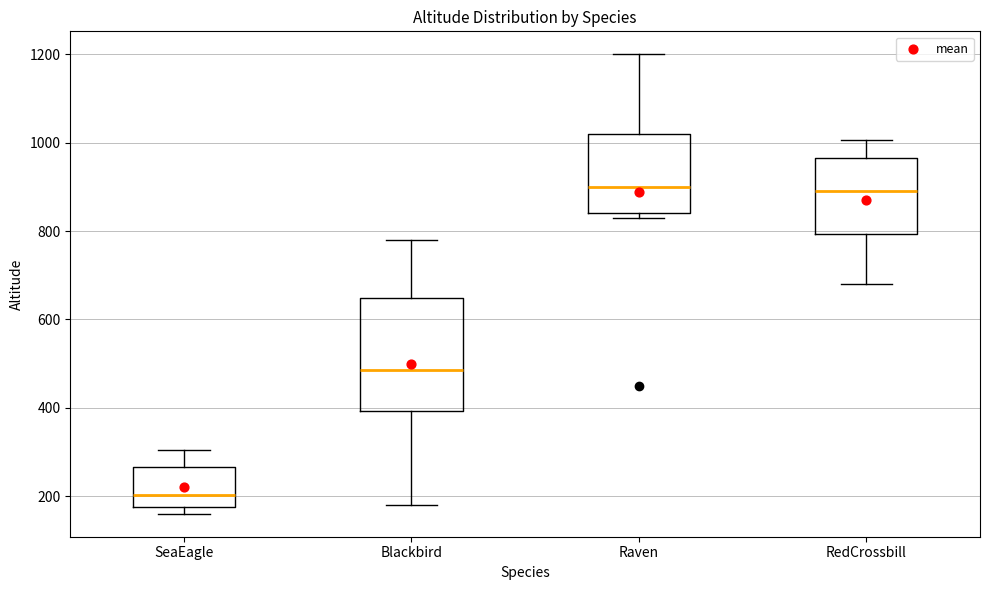

Where is the lower edge of the box for Raven on the y-axis? The values are not printed on the chart, so give them approximately, as read against the axis.

840